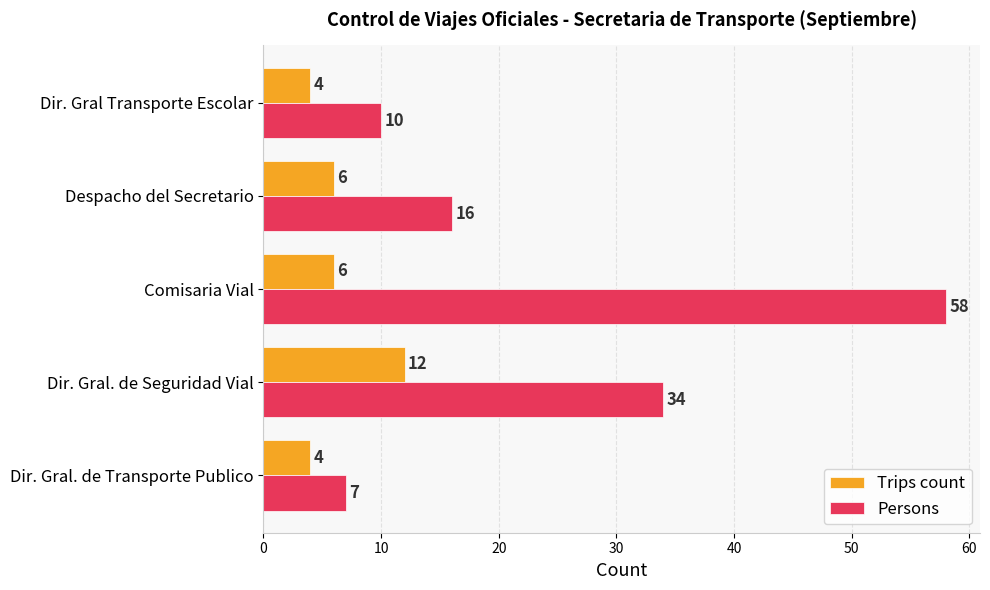

At which category is the sum across all series the highest?

Comisaria Vial